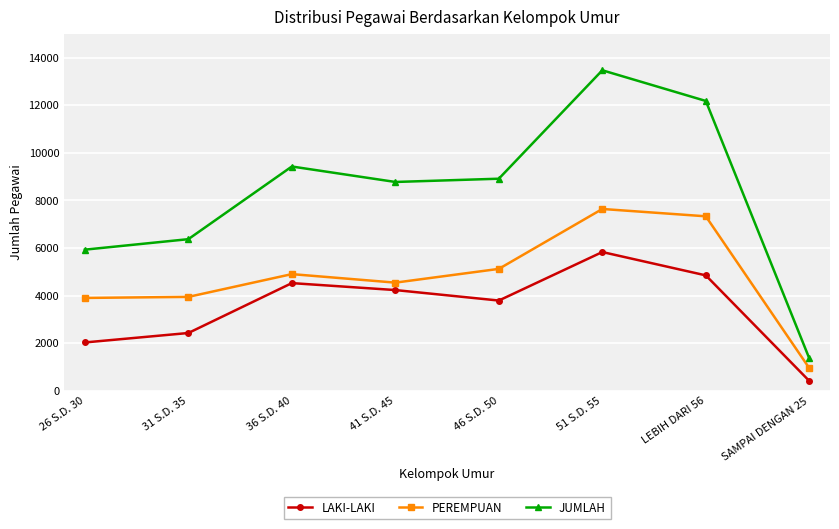

True or false: LAKI-LAKI and PEREMPUAN cross at least once.

False